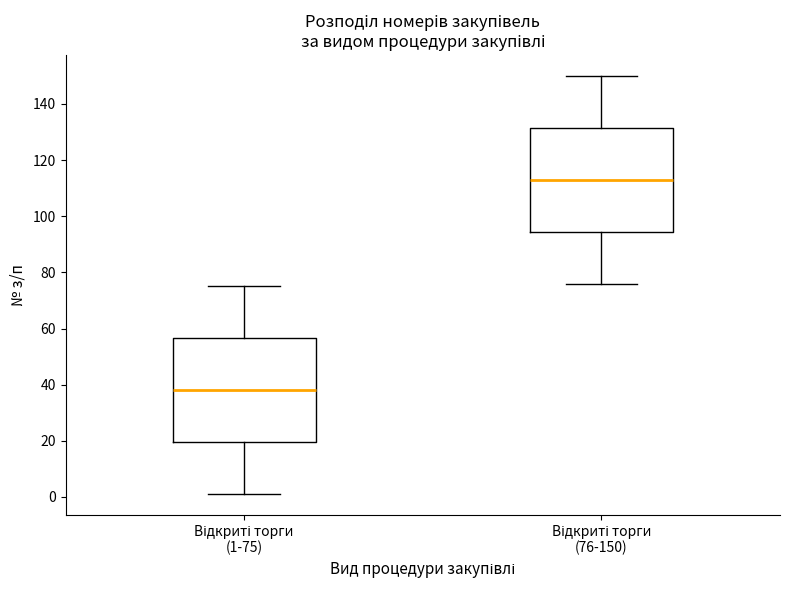

Reading left to right, read every box against the y-axis: the position of its median line, the range the box covers, and the ends of its whiskers. The values are not printed on the chart, so give them approximately, as read against the axis.

Відкриті торги (1-75): median 38, box 20 to 56, whiskers 2 to 76
Відкриті торги (76-150): median 114, box 94 to 132, whiskers 76 to 150